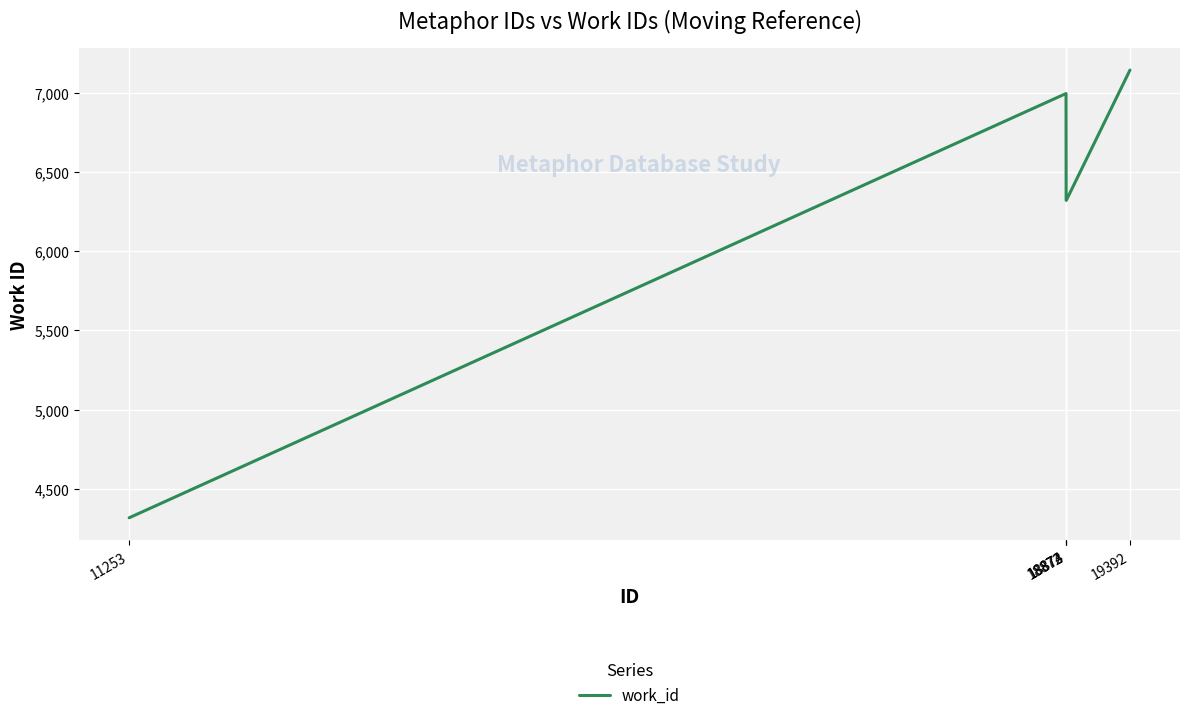

Read the value at 18872.

6996